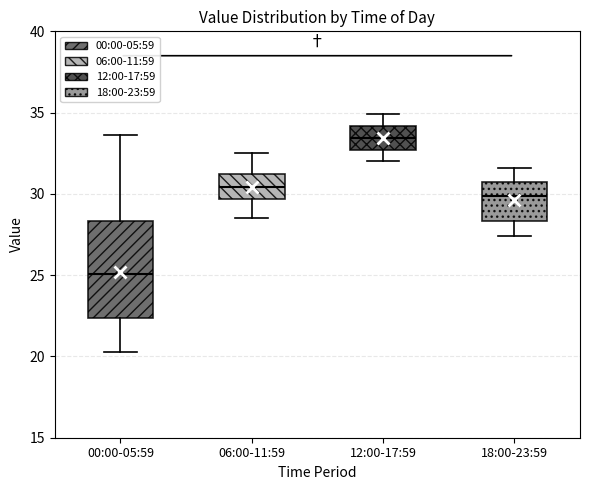

Reading left to right, transcribe this box plot: for each box, give where its median line is, the range the box spans, and where its two whiskers end, as read against the y-axis. The values are not printed on the chart, so give them approximately, as read against the axis.

00:00-05:59: median 25.0, box 22.5 to 28.5, whiskers 20.5 to 33.5
06:00-11:59: median 30.5, box 29.5 to 31.0, whiskers 28.5 to 32.5
12:00-17:59: median 33.5, box 32.5 to 34.0, whiskers 32.0 to 35.0
18:00-23:59: median 30.0, box 28.5 to 30.5, whiskers 27.5 to 31.5